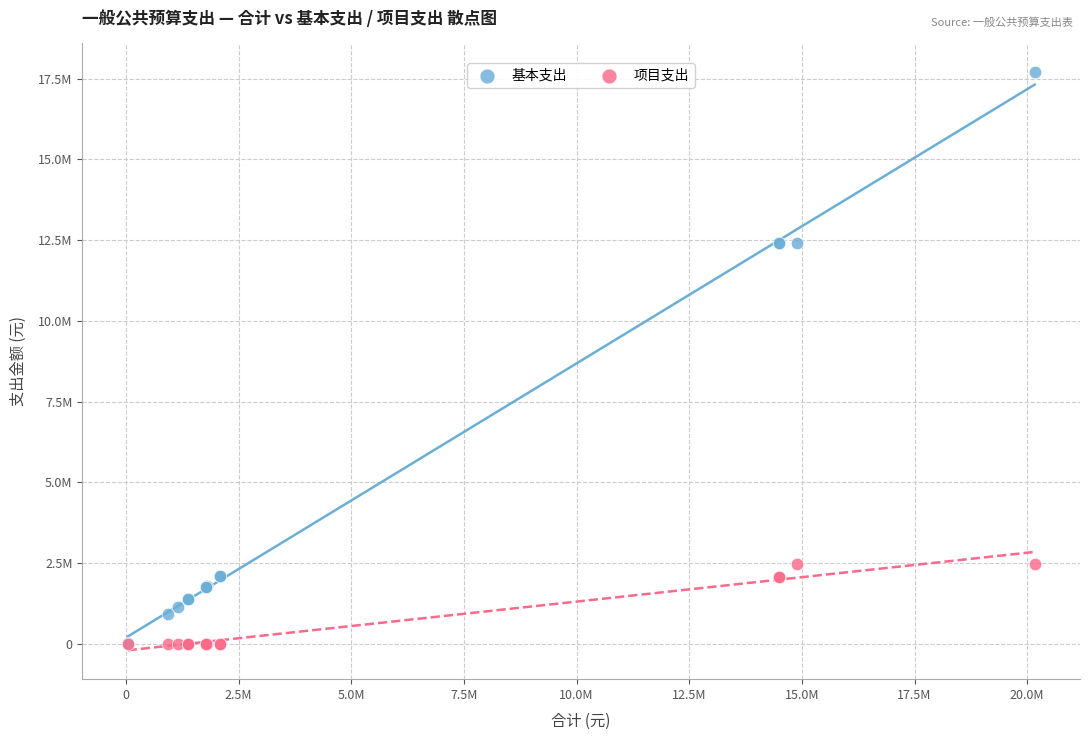

Which series has the widest spread of Y values?

基本支出